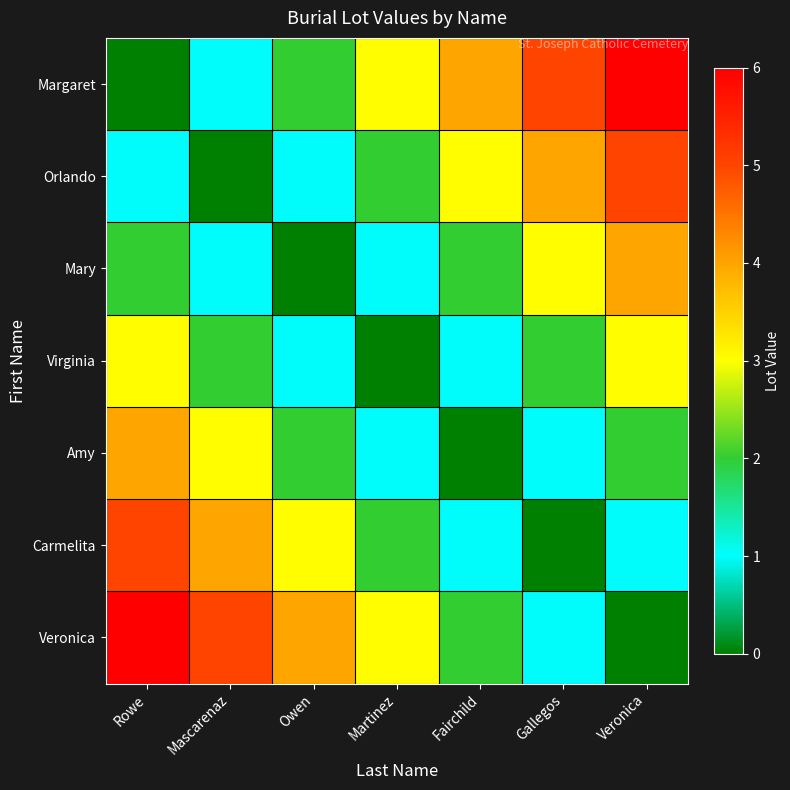

What is the difference between the highest and lowest values at Rowe?

6